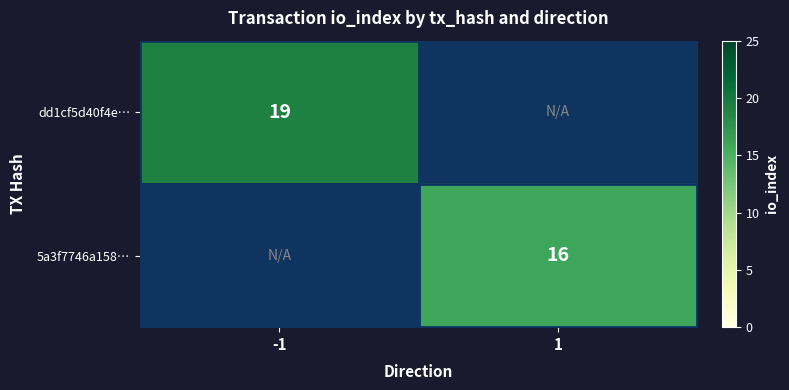

Is it true that 5a3f7746a158… equals 10 at 1?

False